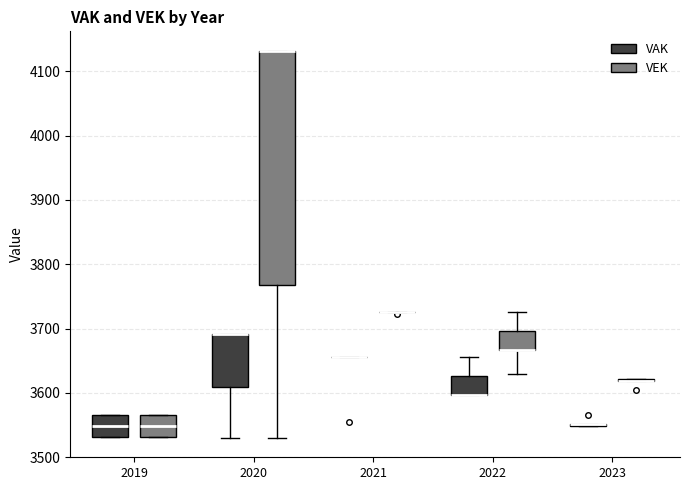

Comparing the boxes themselves (not the whiskers), which one is the tallest?

2020 (VEK)